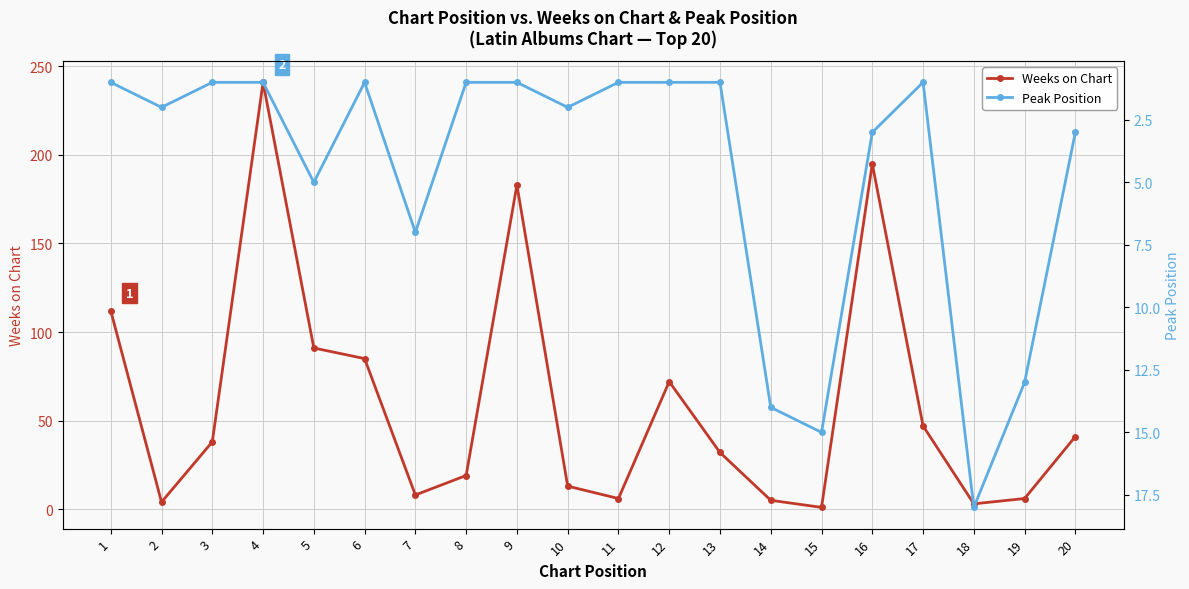

What is the minimum value shown in the chart?

1